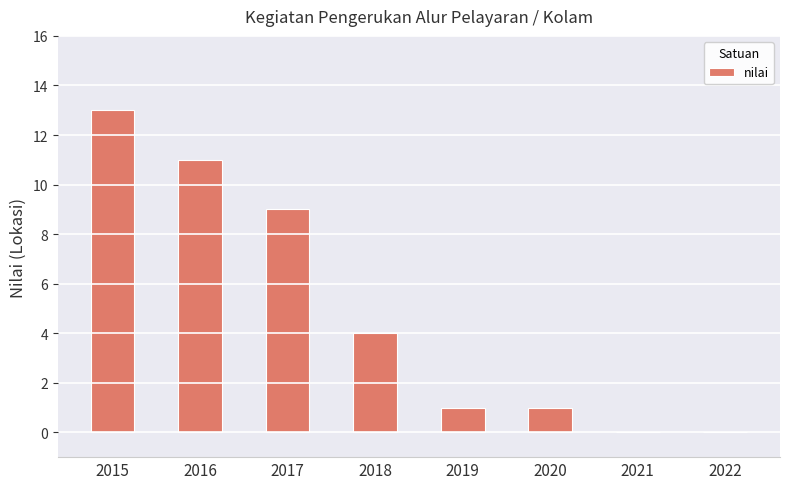

The value at 2016 is 17. True or false?

False